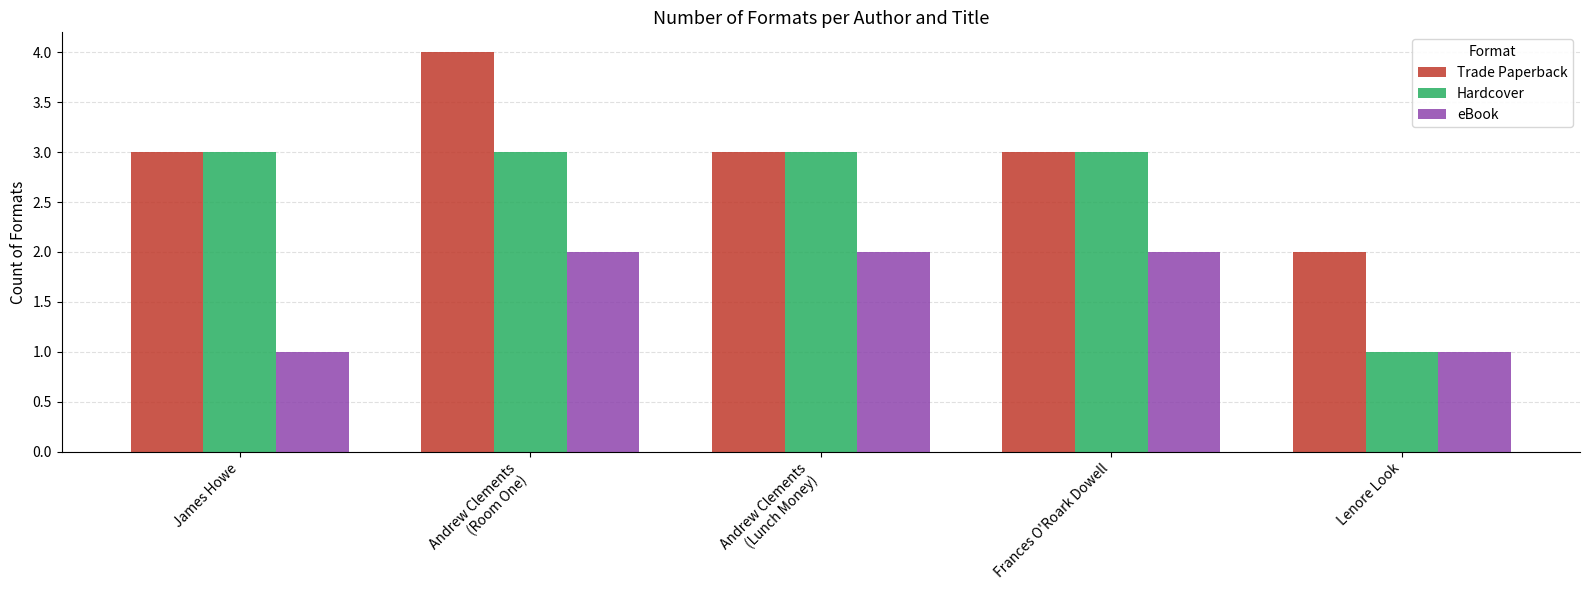

What is the value of the Trade Paperback bar at the 3rd from the left?

3